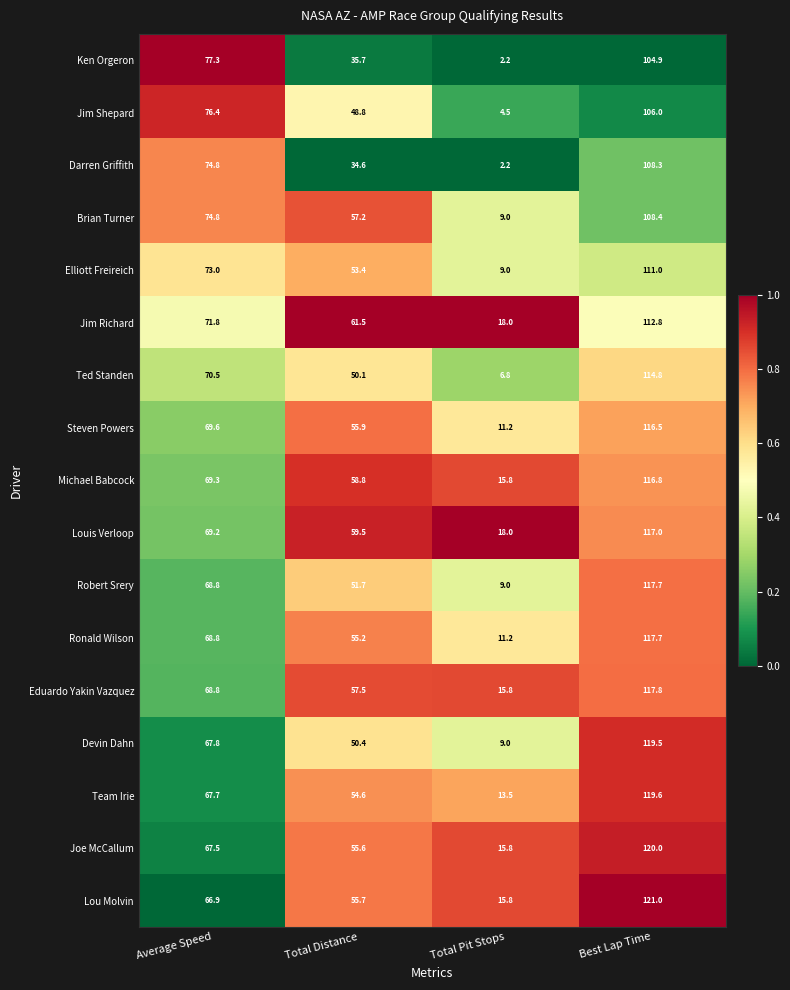

At which category is the sum across all series the highest?

Best Lap Time